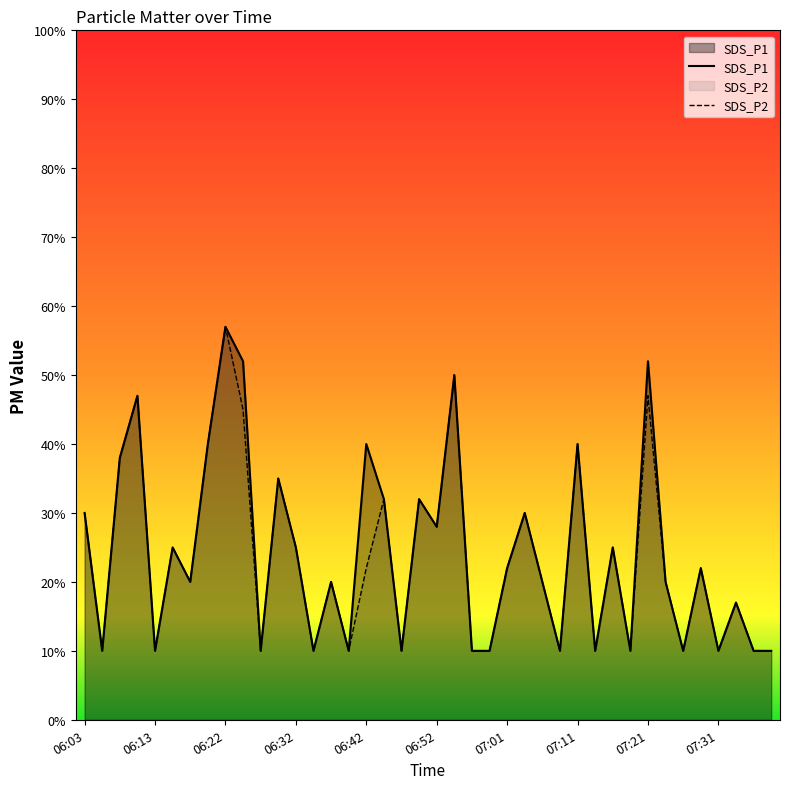

What is the difference between the maximum and minimum values in the SDS_P1 series?

0.5